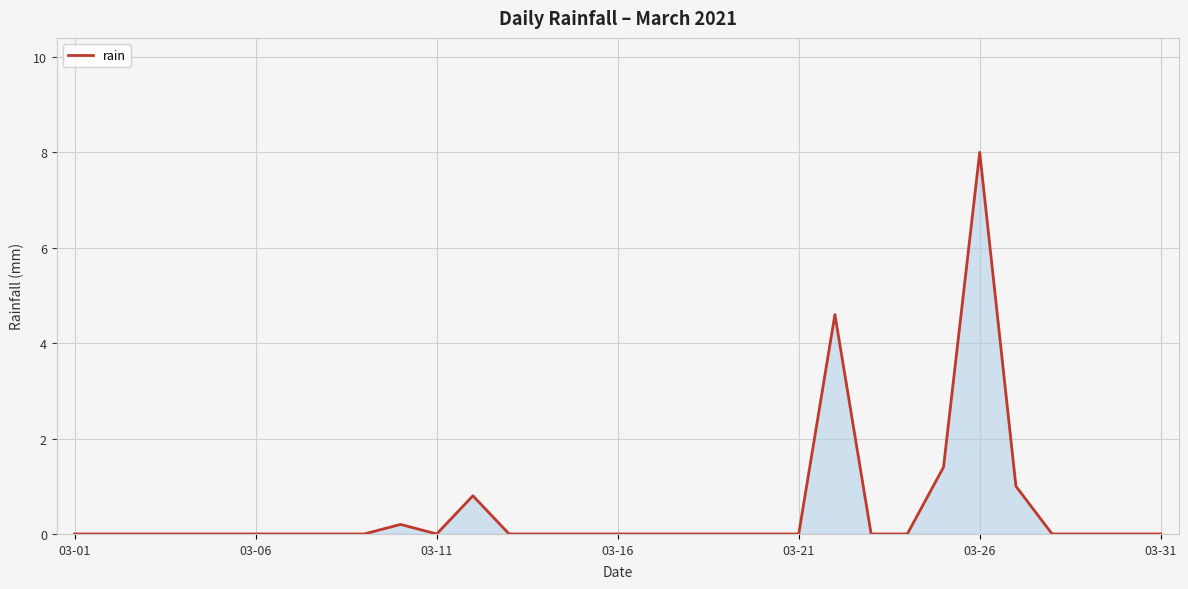

What is the maximum value shown in the chart?

8.0